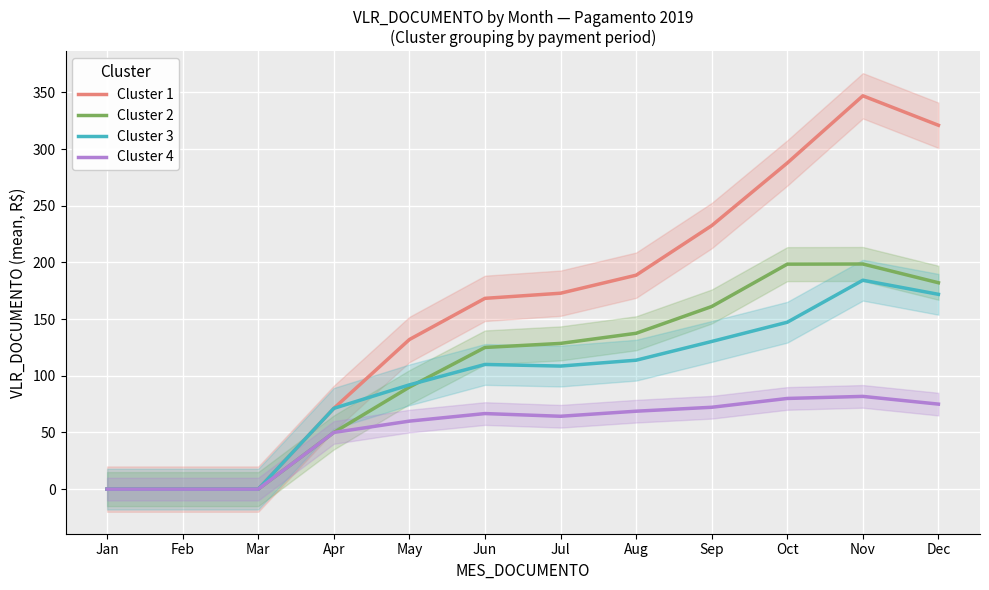

True or false: Cluster 3 and Cluster 1 cross at least once.

False